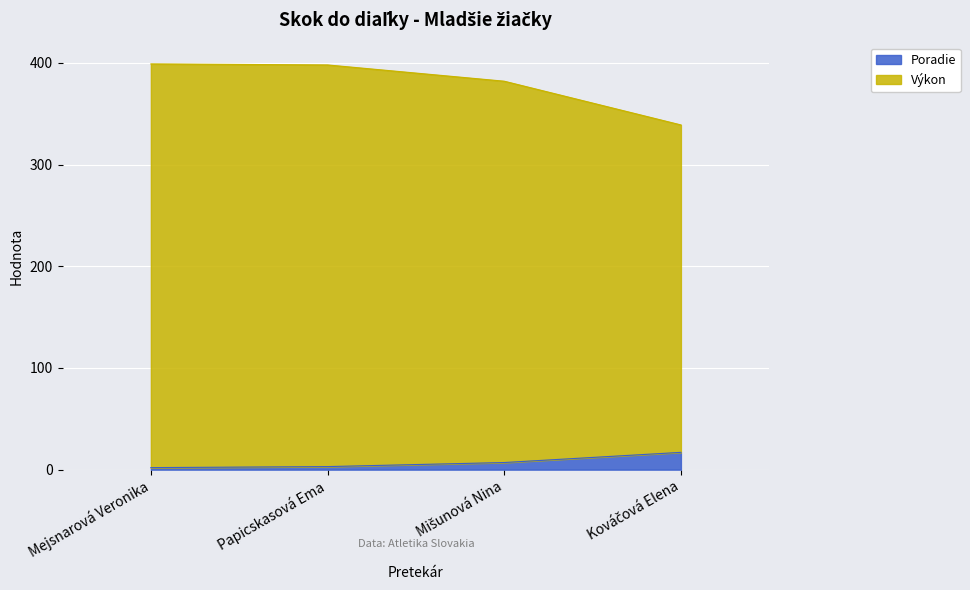

Is it true that Poradie equals 4 at Mišunová Nina?

False